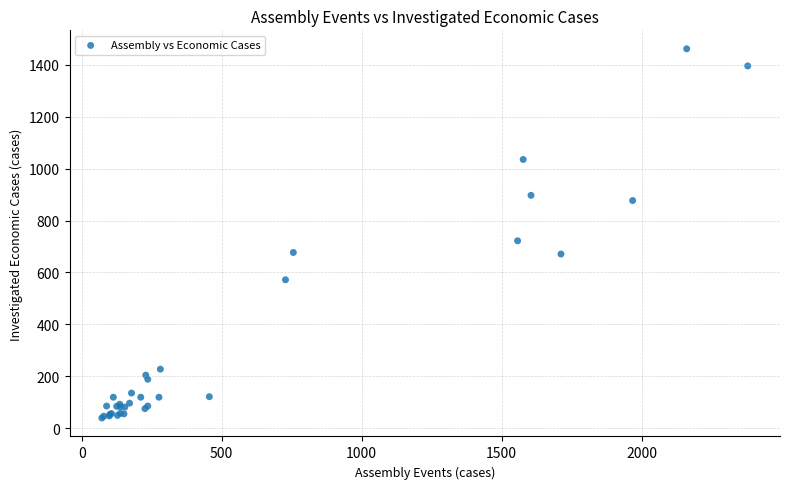

What Y value in the scatter plot is closest to 750?

722